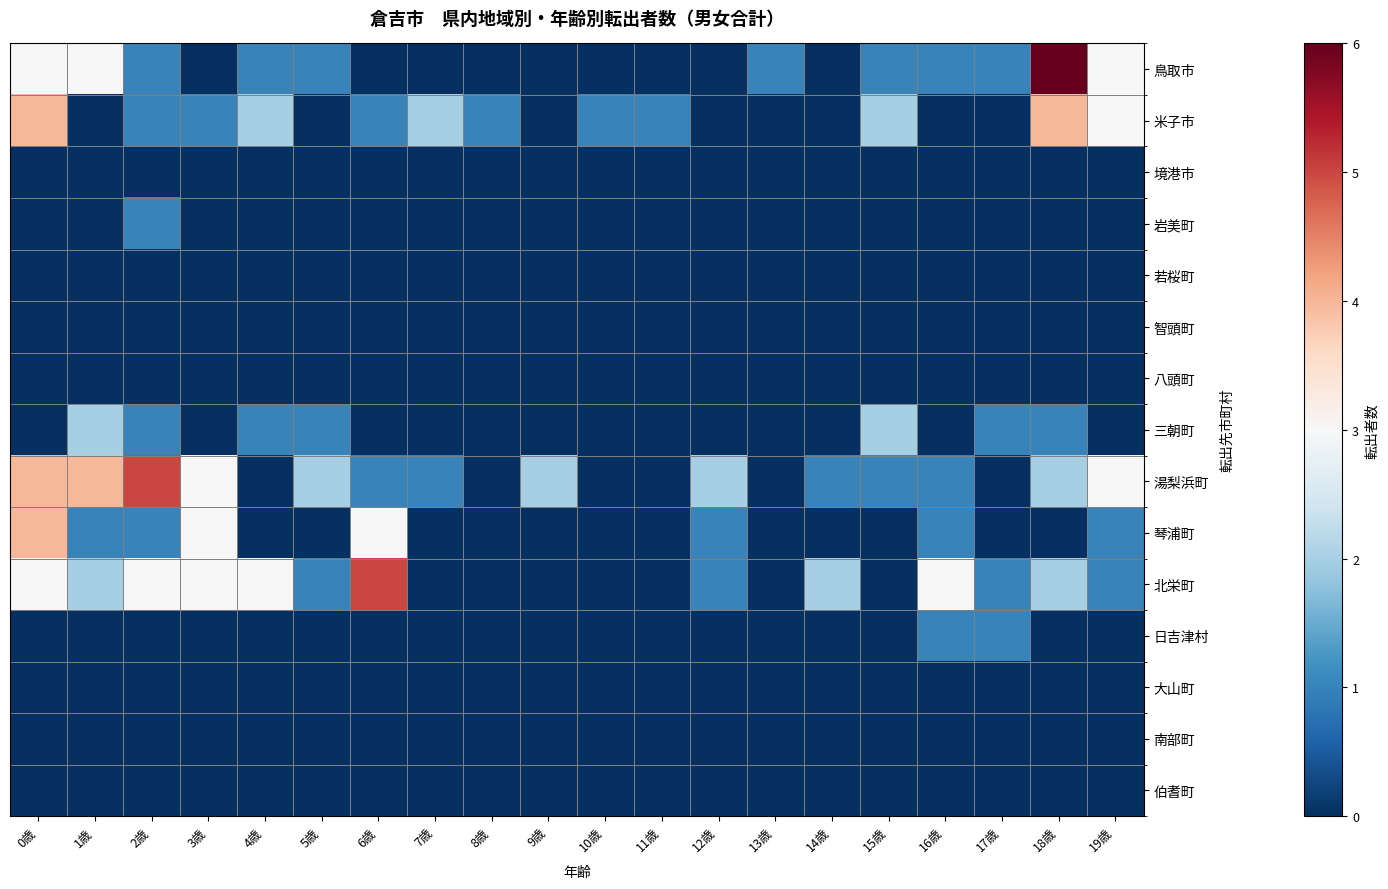

At 11歳, list the series in order from largest to smallest.

米子市, 鳥取市, 境港市, 岩美町, 若桜町, 智頭町, 八頭町, 三朝町, 湯梨浜町, 琴浦町, 北栄町, 日吉津村, 大山町, 南部町, 伯耆町